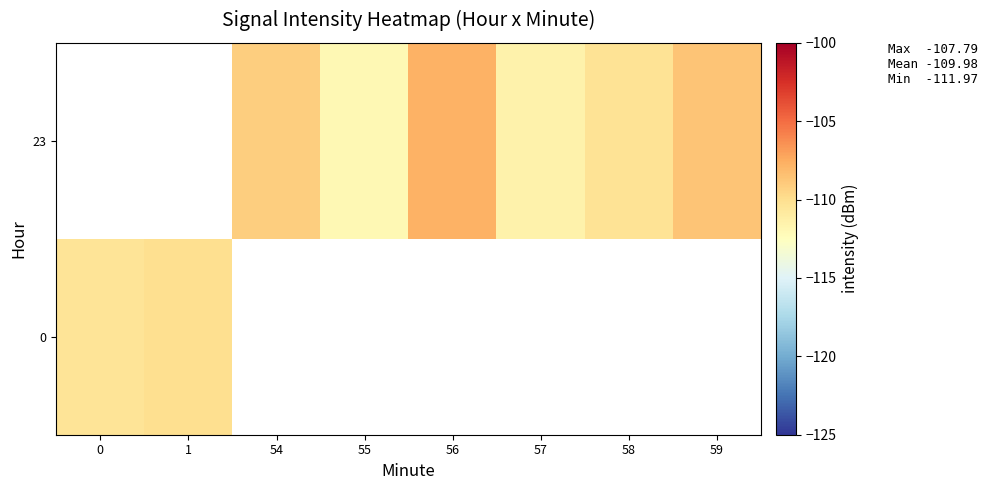

At which label does 0 reach its peak?

1